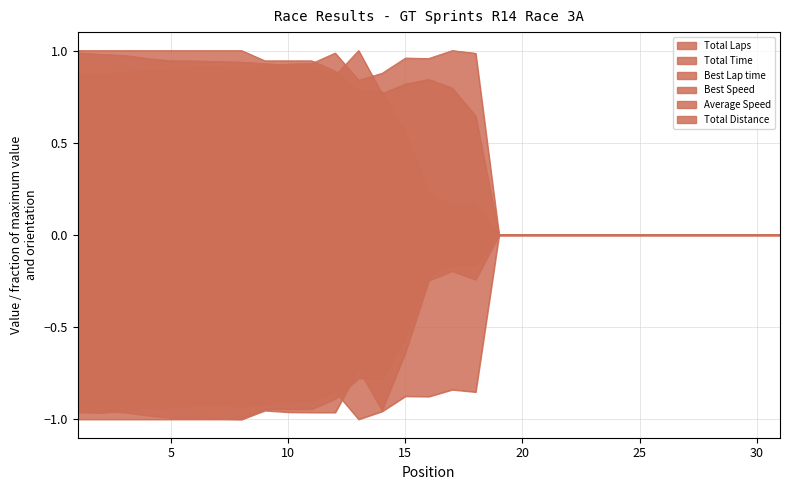

At which label is Best Lap time closest to 0?

19